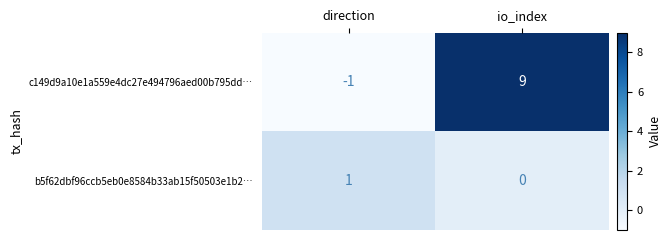

What is the difference between the c149d9a10e1a559e4dc27e494796aed00b795dd… values at direction and io_index?

10